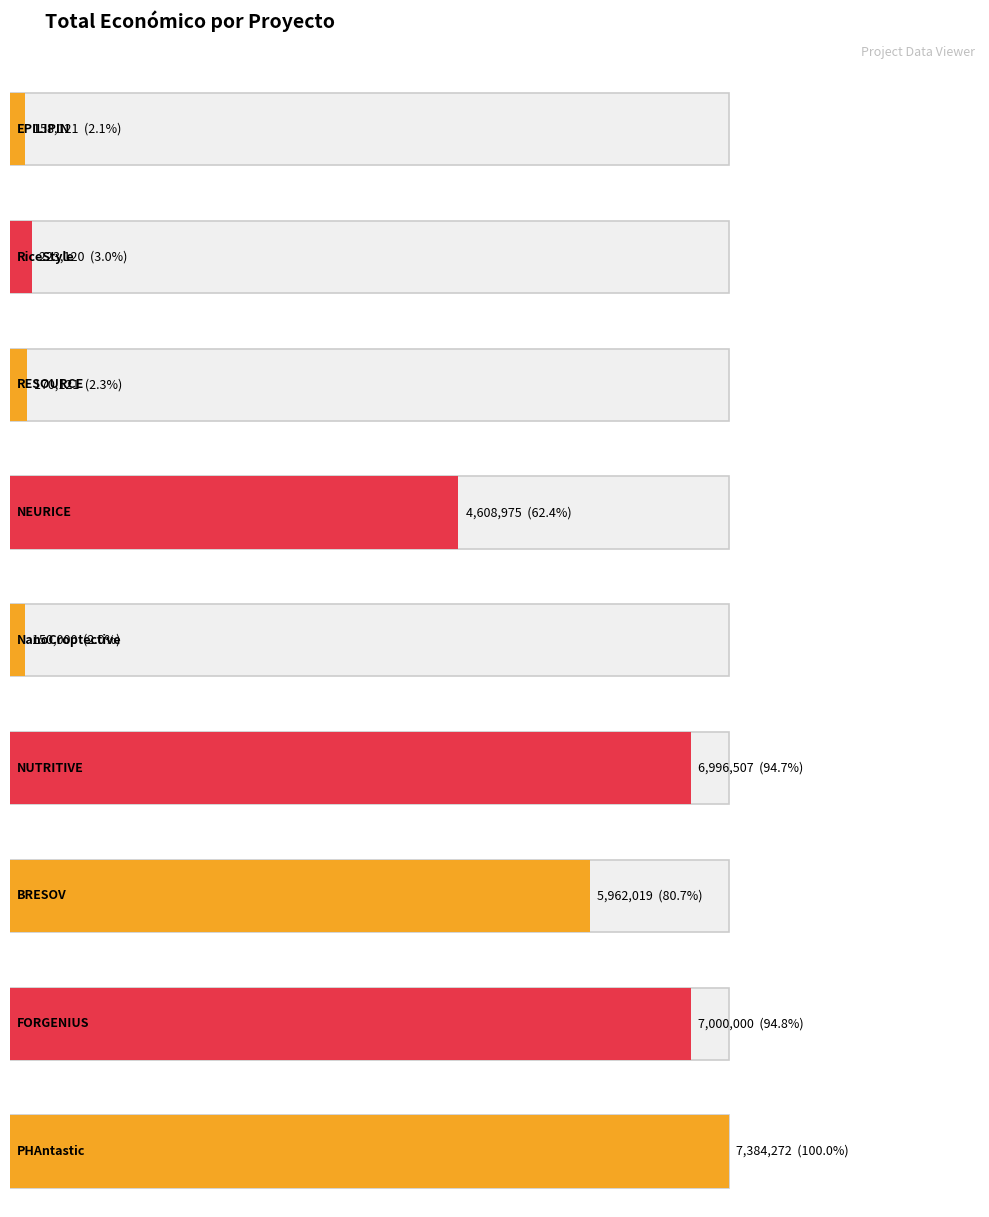

The value at PHAntastic is 4974570. True or false?

False